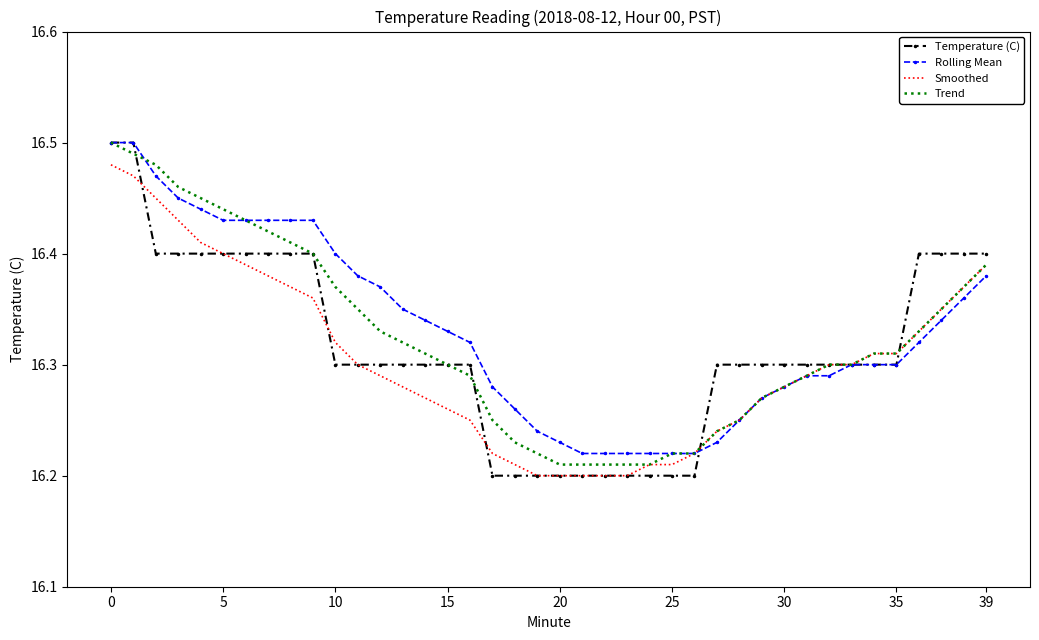

Which series has the largest range (max minus min)?

Temperature (C)